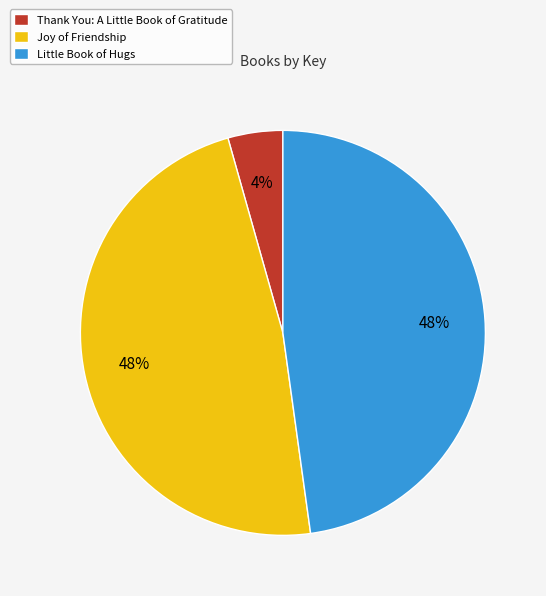

What is the smallest slice in the pie chart?

Thank You: A Little Book of Gratitude